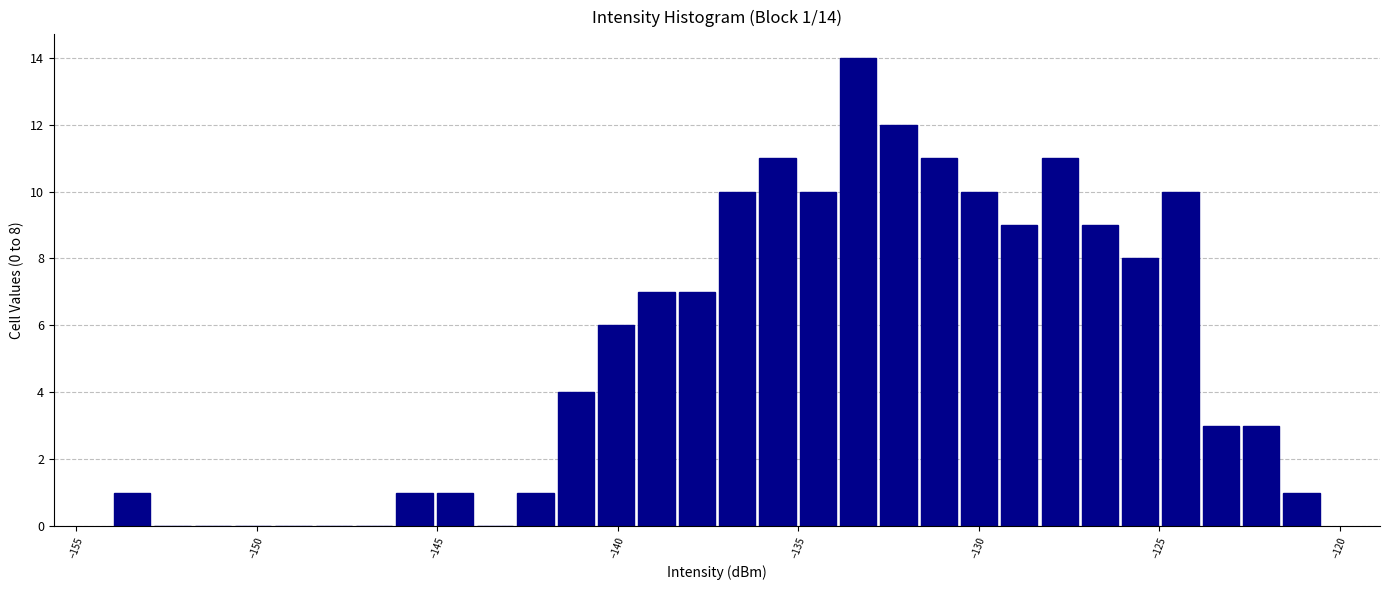

Read against the x-axis, roughly where is the centre of the tallest bar?

-133.5